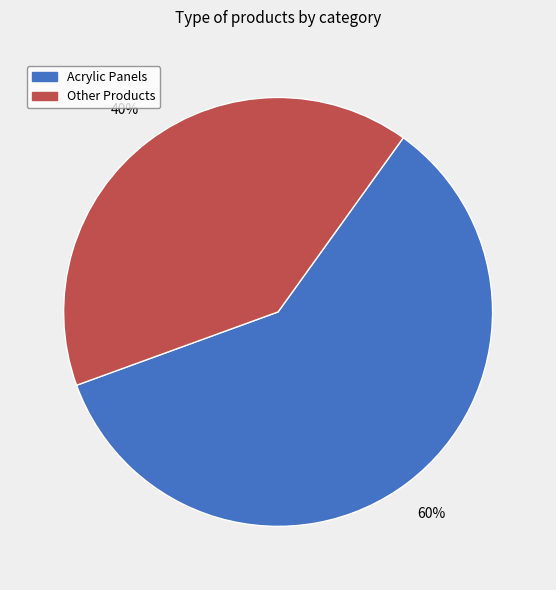

What percentage is the Other Products slice, to the nearest percent?

40%